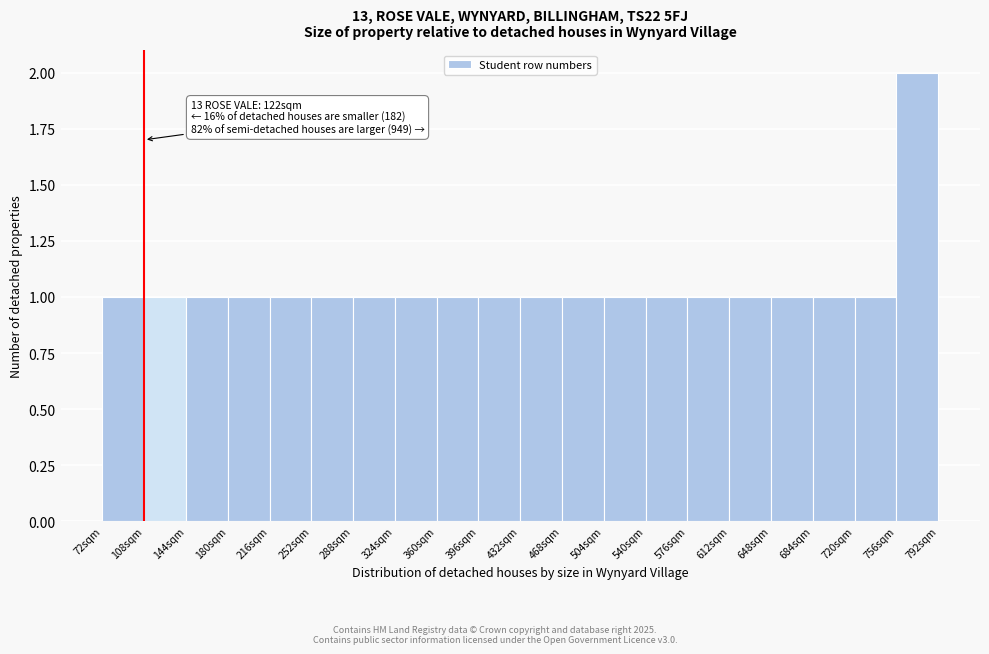

Over which range of the x-axis is the bar tallest?

756 to 792